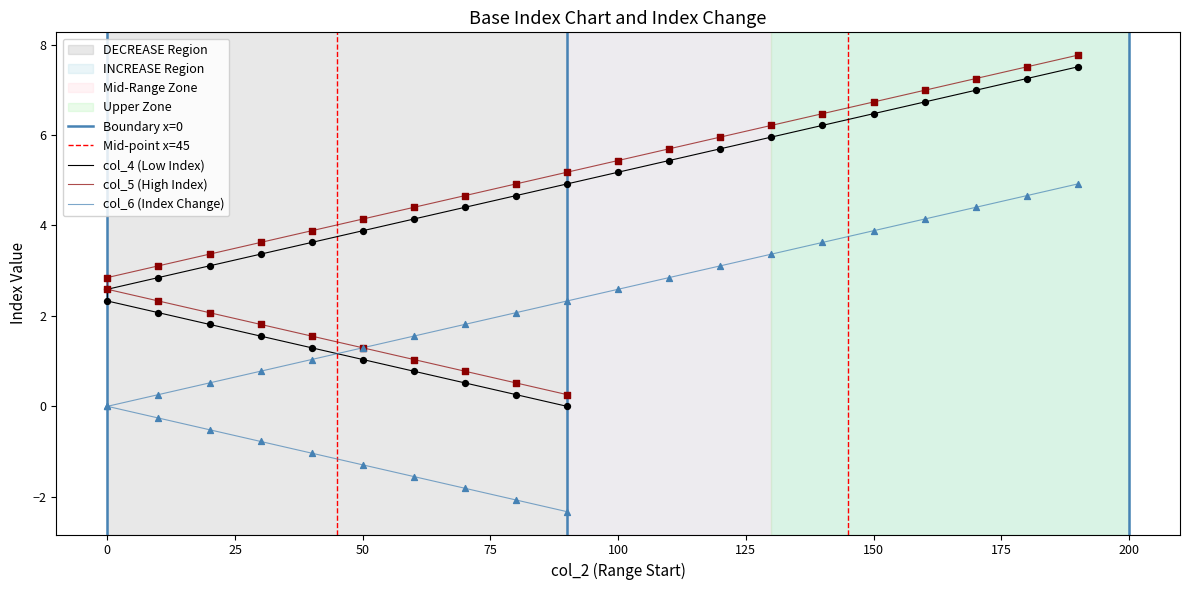

Which series has the widest spread of Y values?

col_4